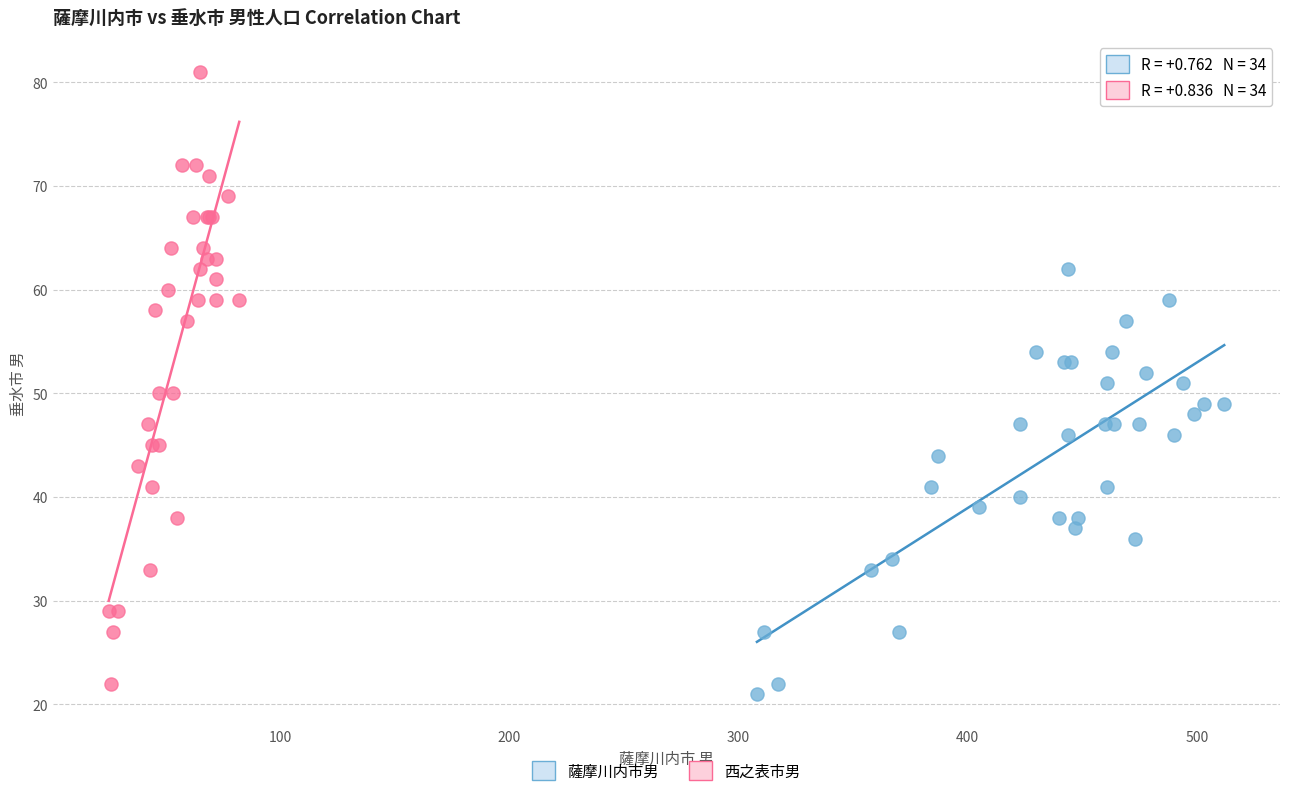

What are all the series names shown in the legend?

薩摩川内市男, 西之表市男